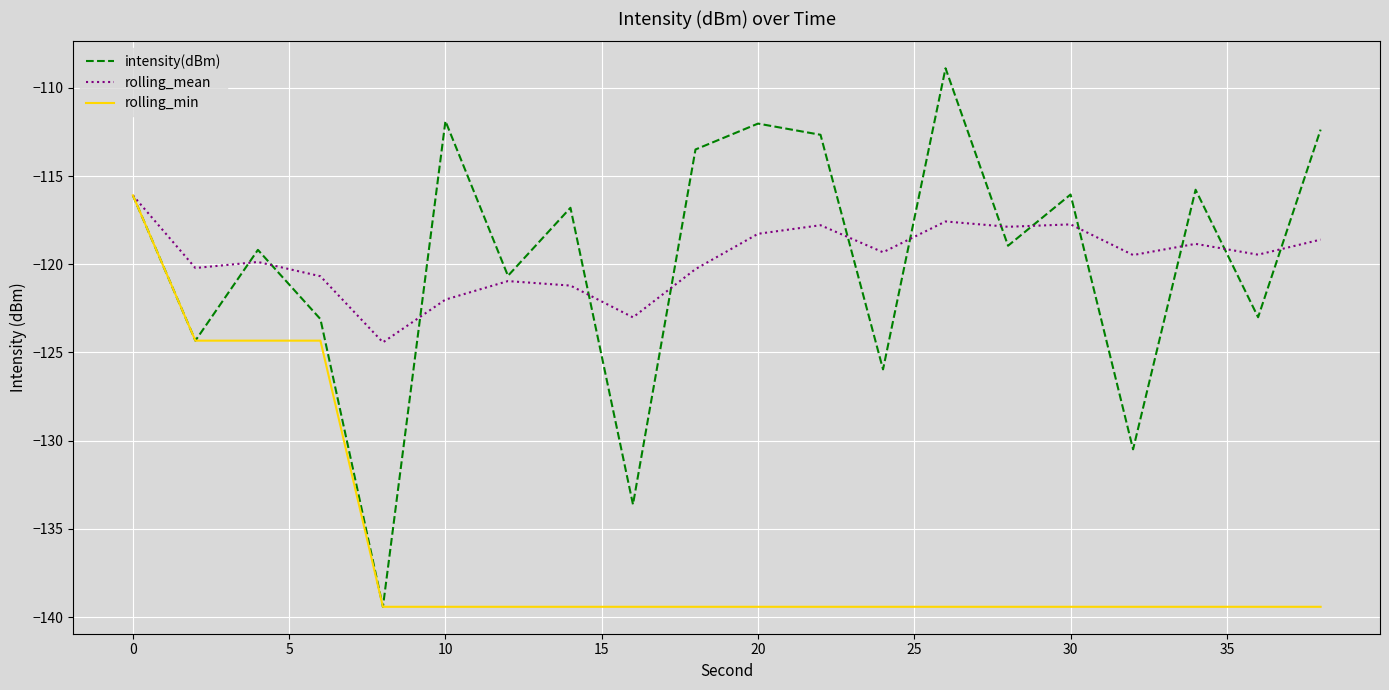

What is the minimum value for rolling_min?

-139.4